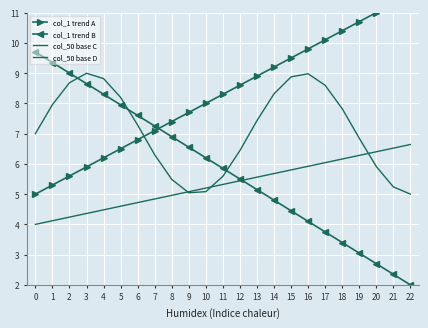

What is the smallest value displayed?

2.0